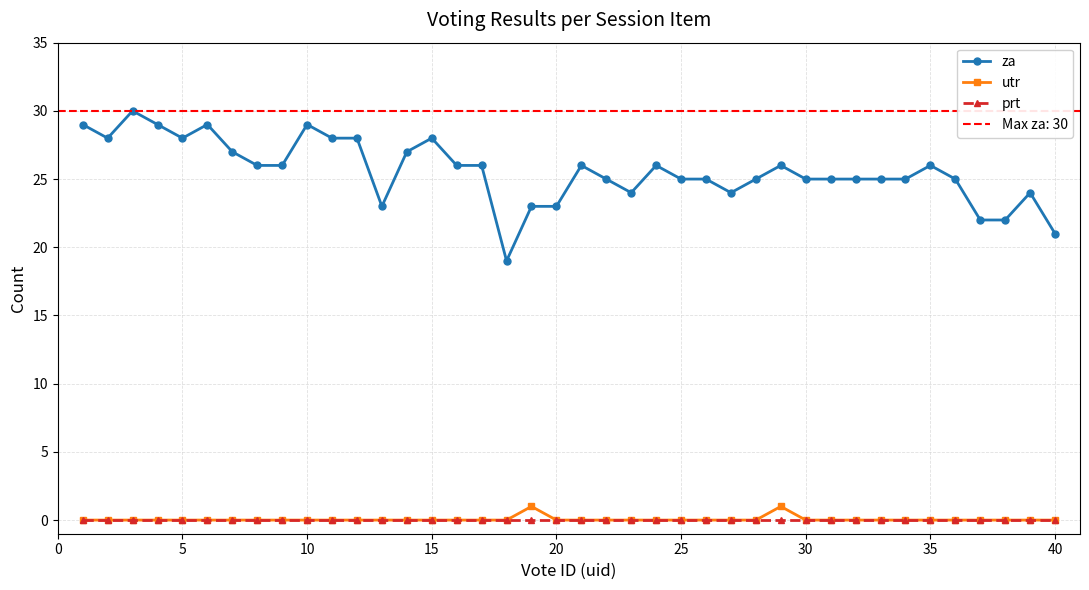

Rank the series by their maximum value, from lowest to highest.

prt, utr, za